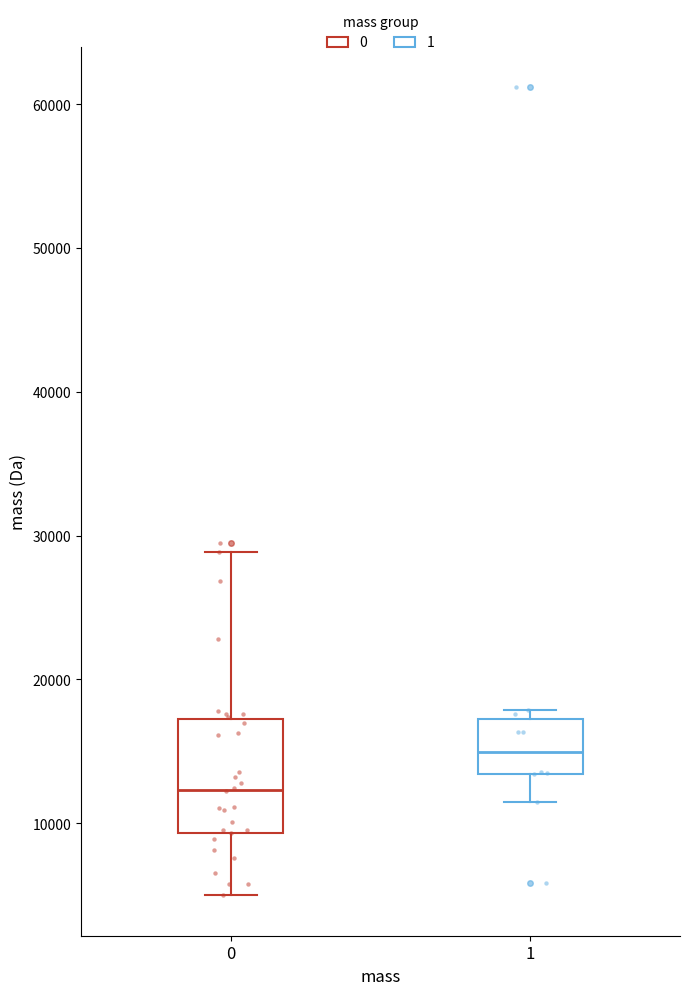

Where is the lower edge of the box at x = 1 on the y-axis? The values are not printed on the chart, so give them approximately, as read against the axis.

13000